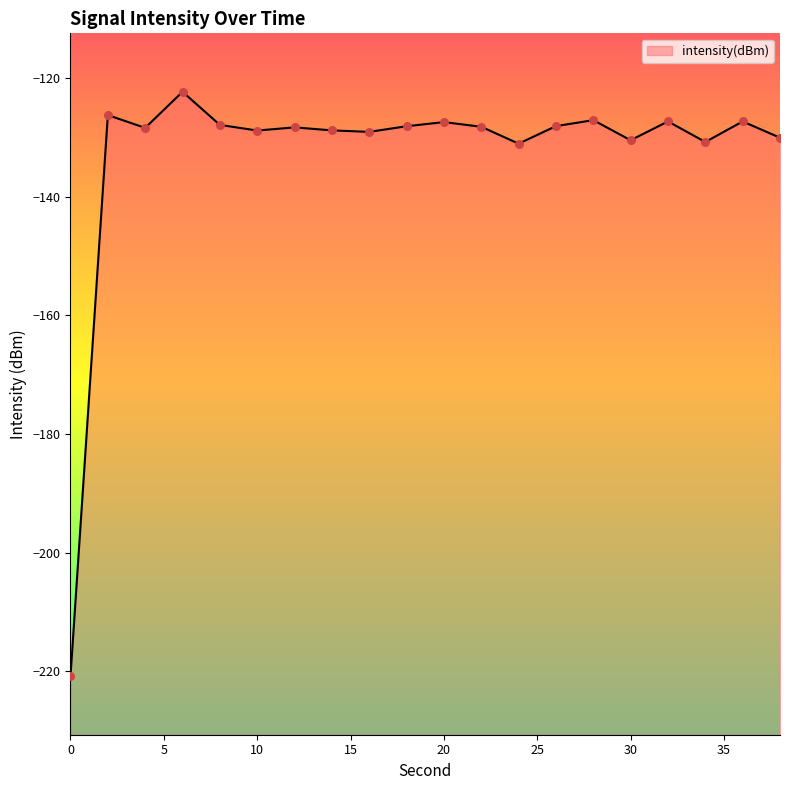

Which has a higher value, 38 or 6?

6